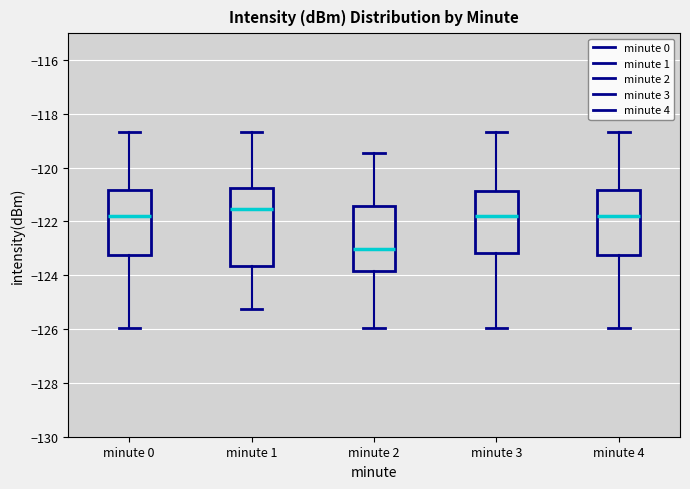

Reading left to right, transcribe this box plot: for each box, give where its median line is, the range the box spans, and where its two whiskers end, as read against the y-axis. The values are not printed on the chart, so give them approximately, as read against the axis.

minute 0: median -121.8, box -123.2 to -120.8, whiskers -126.0 to -118.6
minute 1: median -121.6, box -123.6 to -120.8, whiskers -125.2 to -118.6
minute 2: median -123.0, box -123.8 to -121.4, whiskers -126.0 to -119.4
minute 3: median -121.8, box -123.2 to -120.8, whiskers -126.0 to -118.6
minute 4: median -121.8, box -123.2 to -120.8, whiskers -126.0 to -118.6